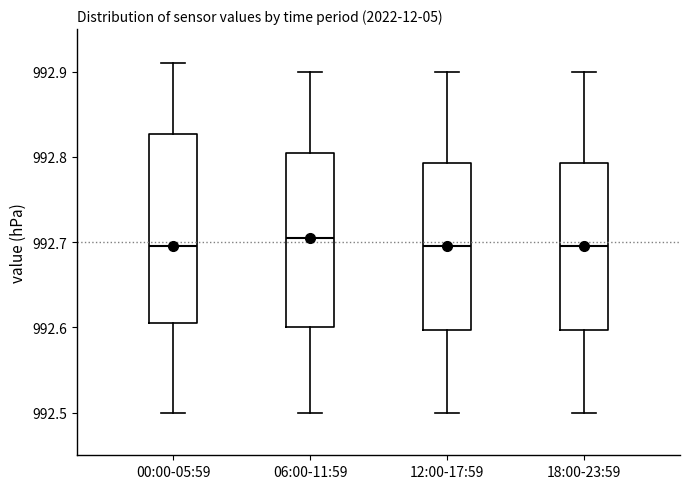

Where does the median line of the box for 00:00-05:59 sit on the y-axis? The values are not printed on the chart, so give them approximately, as read against the axis.

992.70